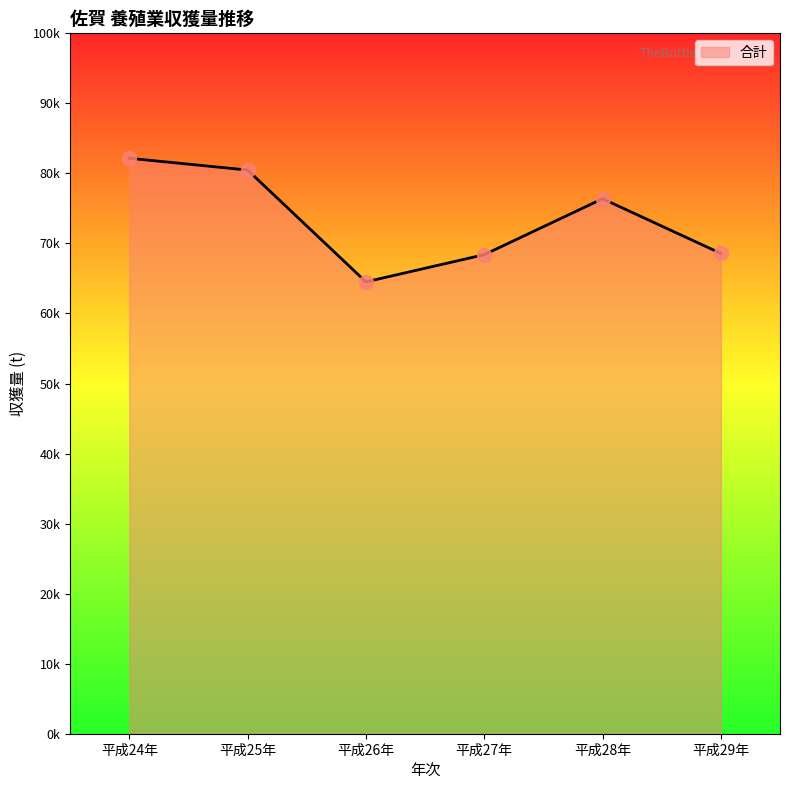

What is the change in value from 平成25年 to 平成28年?

-4097